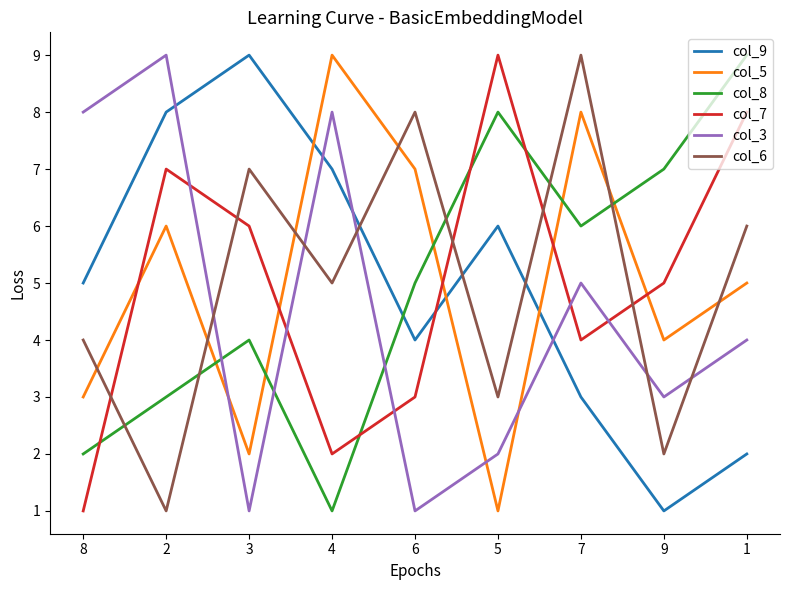

How many lines are shown in the chart?

6